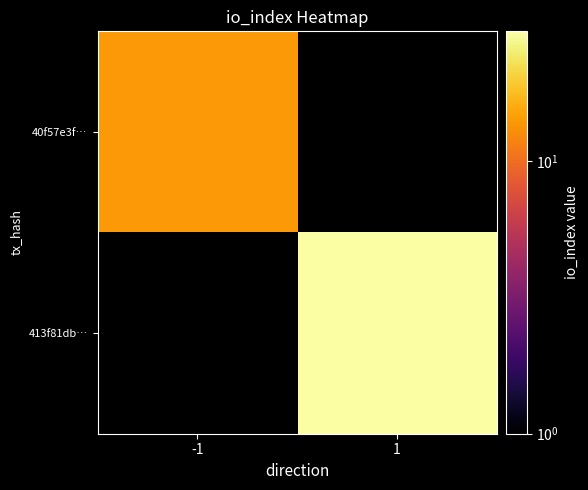

Is the value of 413f81db… at 1 greater than the value of 40f57e3f… at -1?

Yes